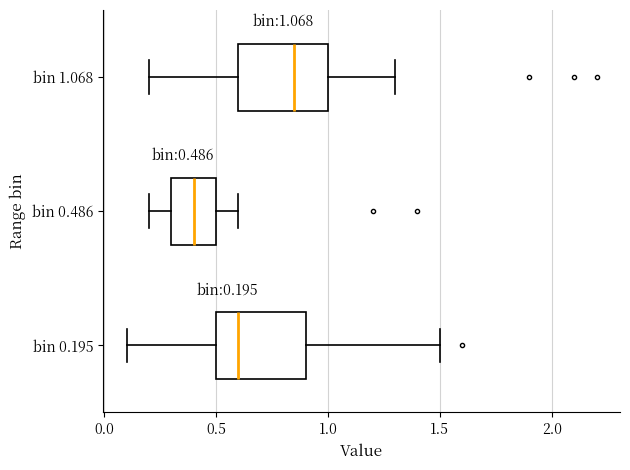

Which box has the furthest to the left median line?

bin 0.486